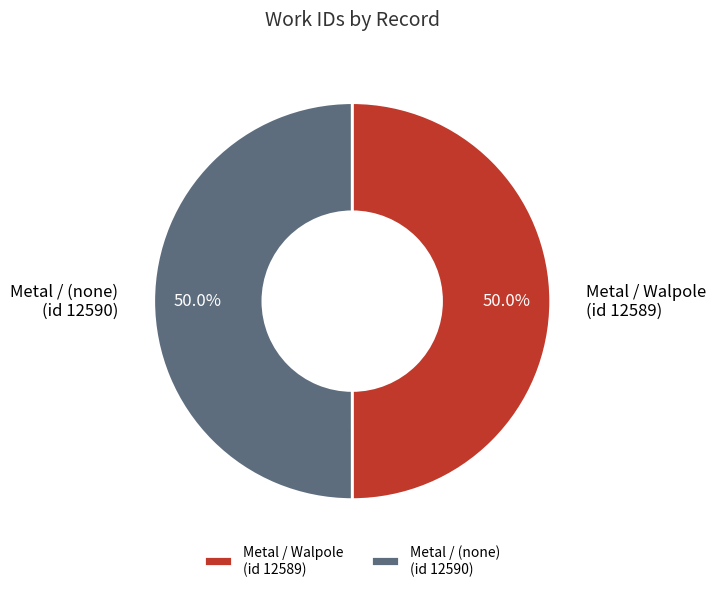

Approximately how many times larger is the value at Metal / Walpole (id 12589) compared to Metal / (none) (id 12590)?

1.0